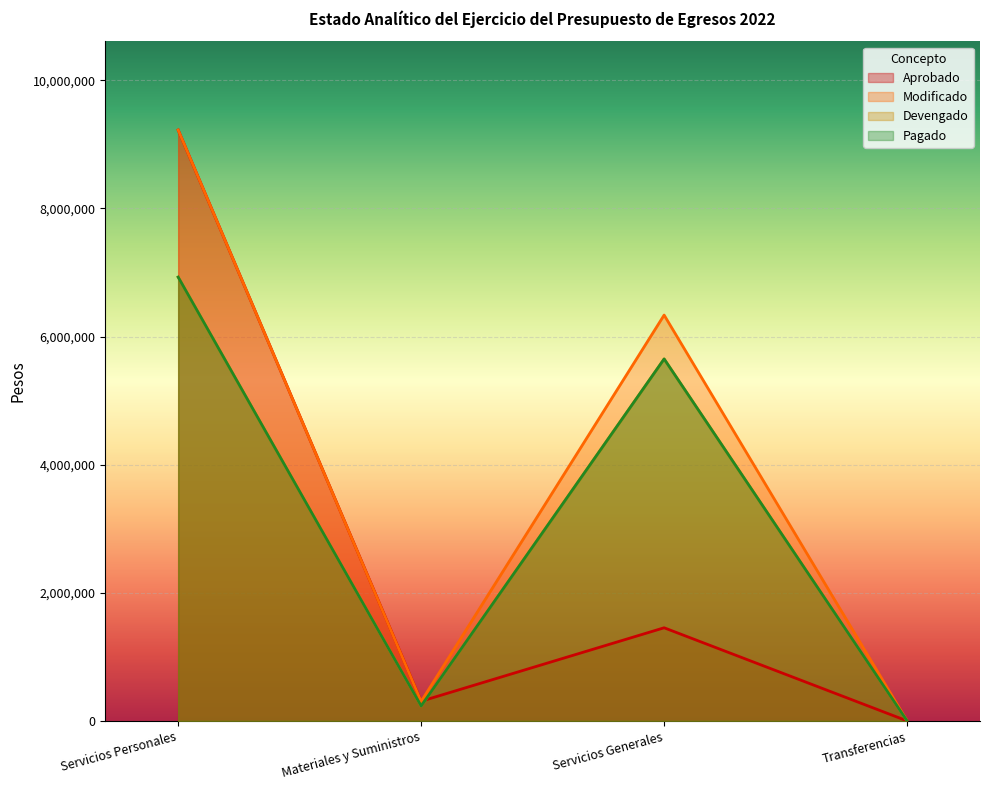

What is the average value of the Pagado series?

3202973